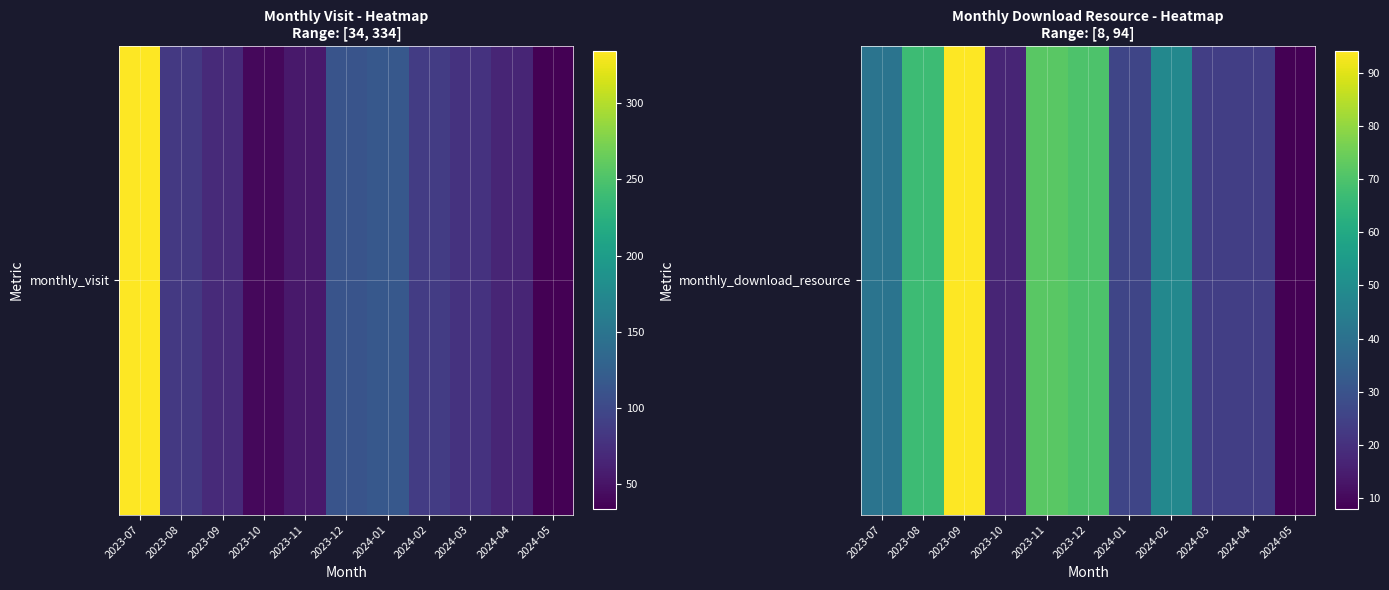

What is the sum of the values at 2023-11 and 2024-05?

80